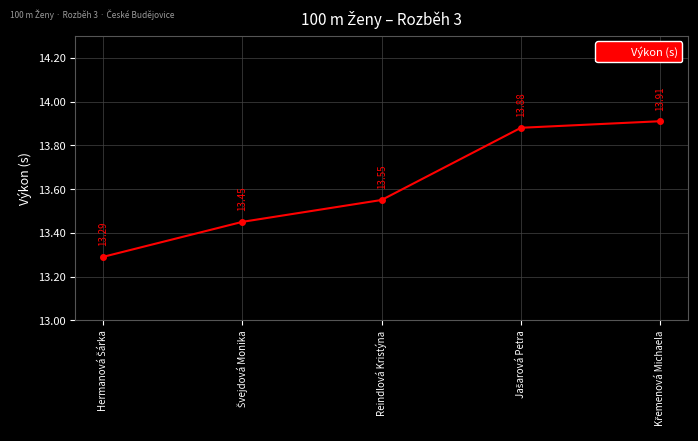

What is the difference between the second highest and second lowest values?

0.4